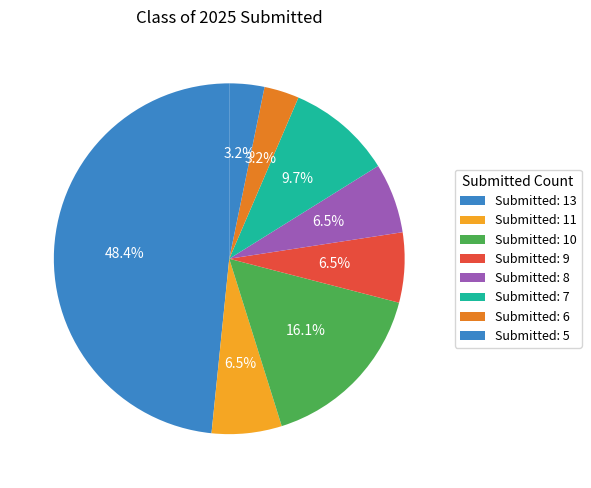

How many segments does this pie chart have?

8